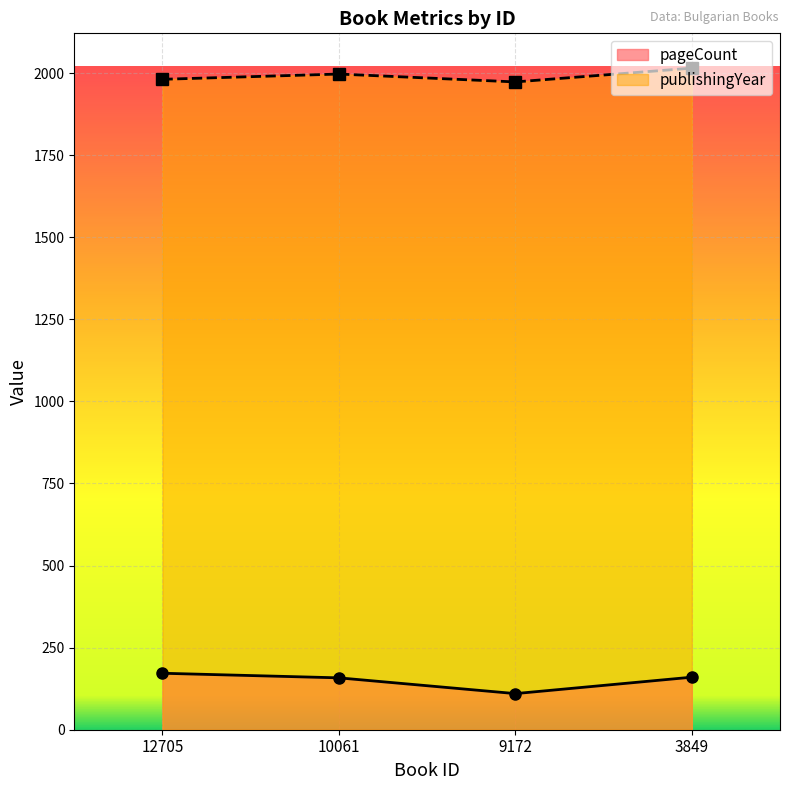

Is the value of publishingYear at 3849 greater than the value of pageCount at 9172?

Yes